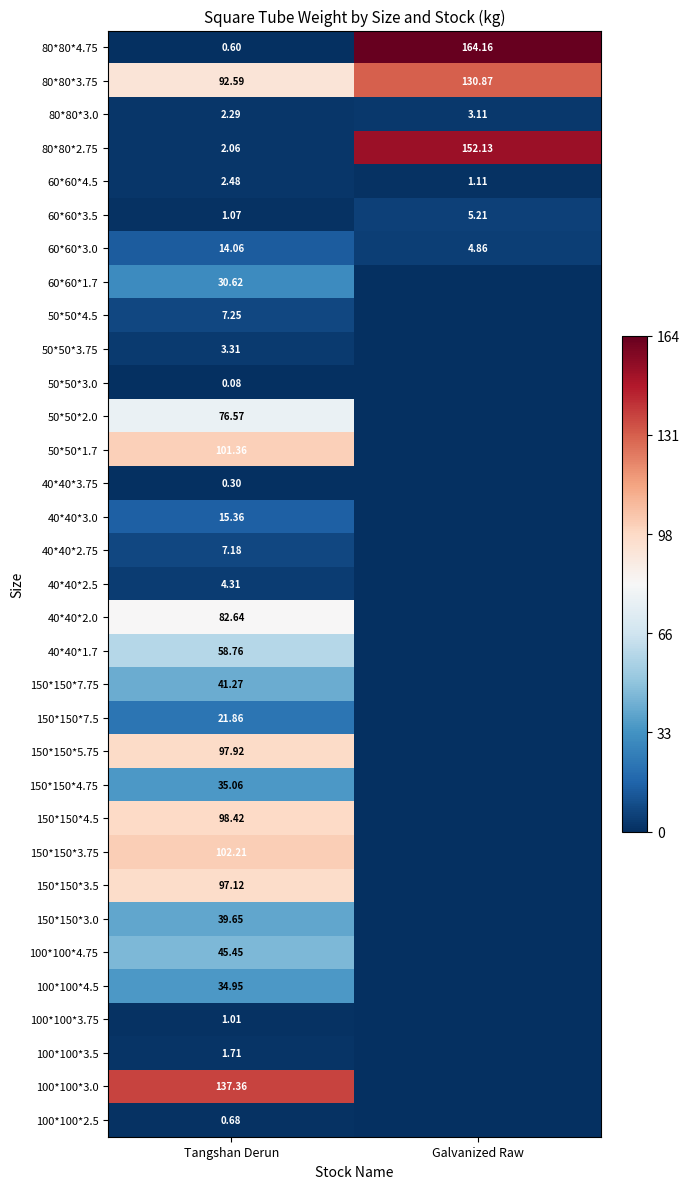

Which series has the widest spread of values?

80*80*4.75